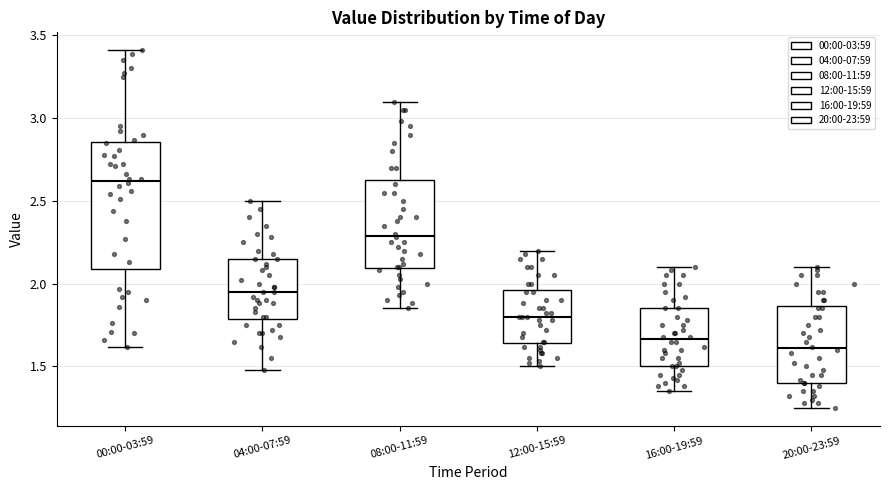

Reading left to right, read every box against the y-axis: the position of its median line, the range the box covers, and the ends of its whiskers. The values are not printed on the chart, so give them approximately, as read against the axis.

00:00-03:59: median 2.60, box 2.10 to 2.85, whiskers 1.60 to 3.40
04:00-07:59: median 1.95, box 1.80 to 2.15, whiskers 1.50 to 2.50
08:00-11:59: median 2.30, box 2.10 to 2.65, whiskers 1.85 to 3.10
12:00-15:59: median 1.80, box 1.65 to 1.95, whiskers 1.50 to 2.20
16:00-19:59: median 1.65, box 1.50 to 1.85, whiskers 1.35 to 2.10
20:00-23:59: median 1.60, box 1.40 to 1.85, whiskers 1.25 to 2.10